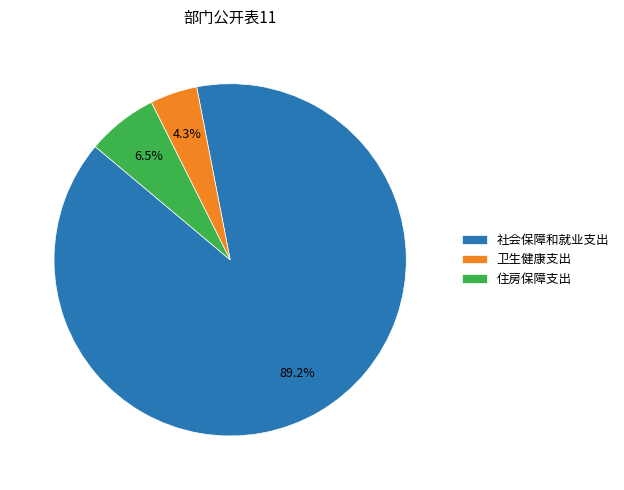

How many segments does this pie chart have?

3